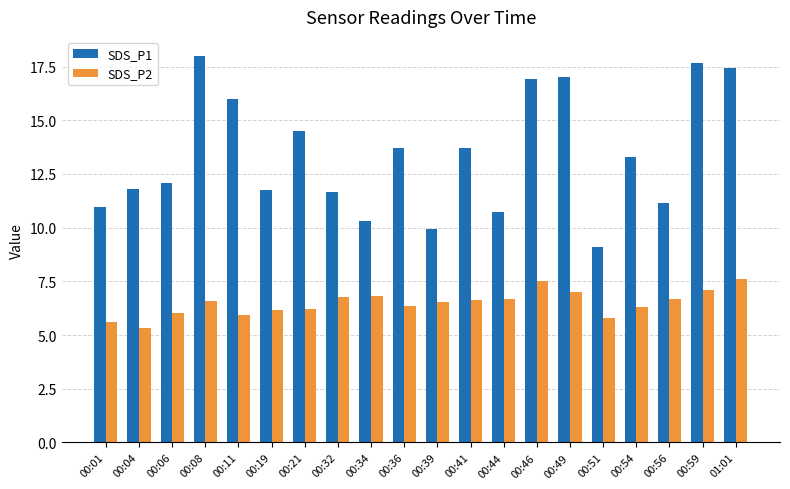

What is the value of the SDS_P2 bar at the 17th from the left?

6.3